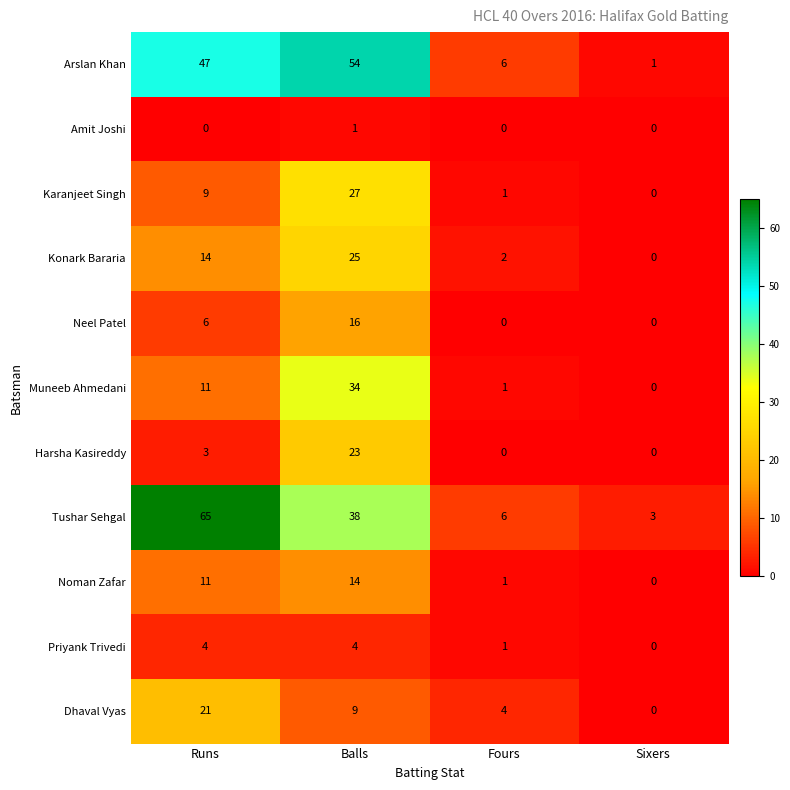

What is the total value across all series at Sixers?

4